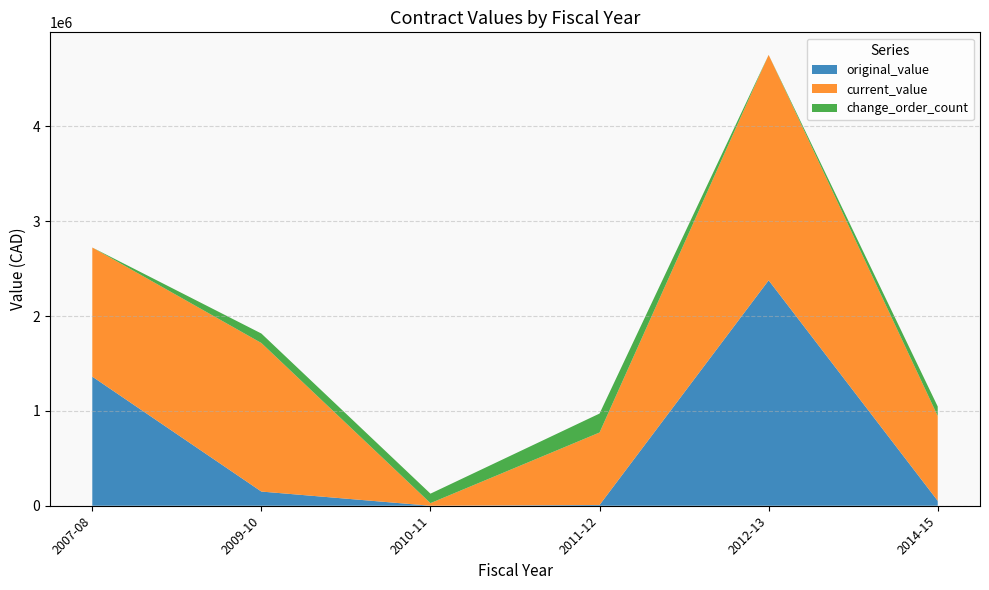

At which category is the sum across all series the highest?

2012-13